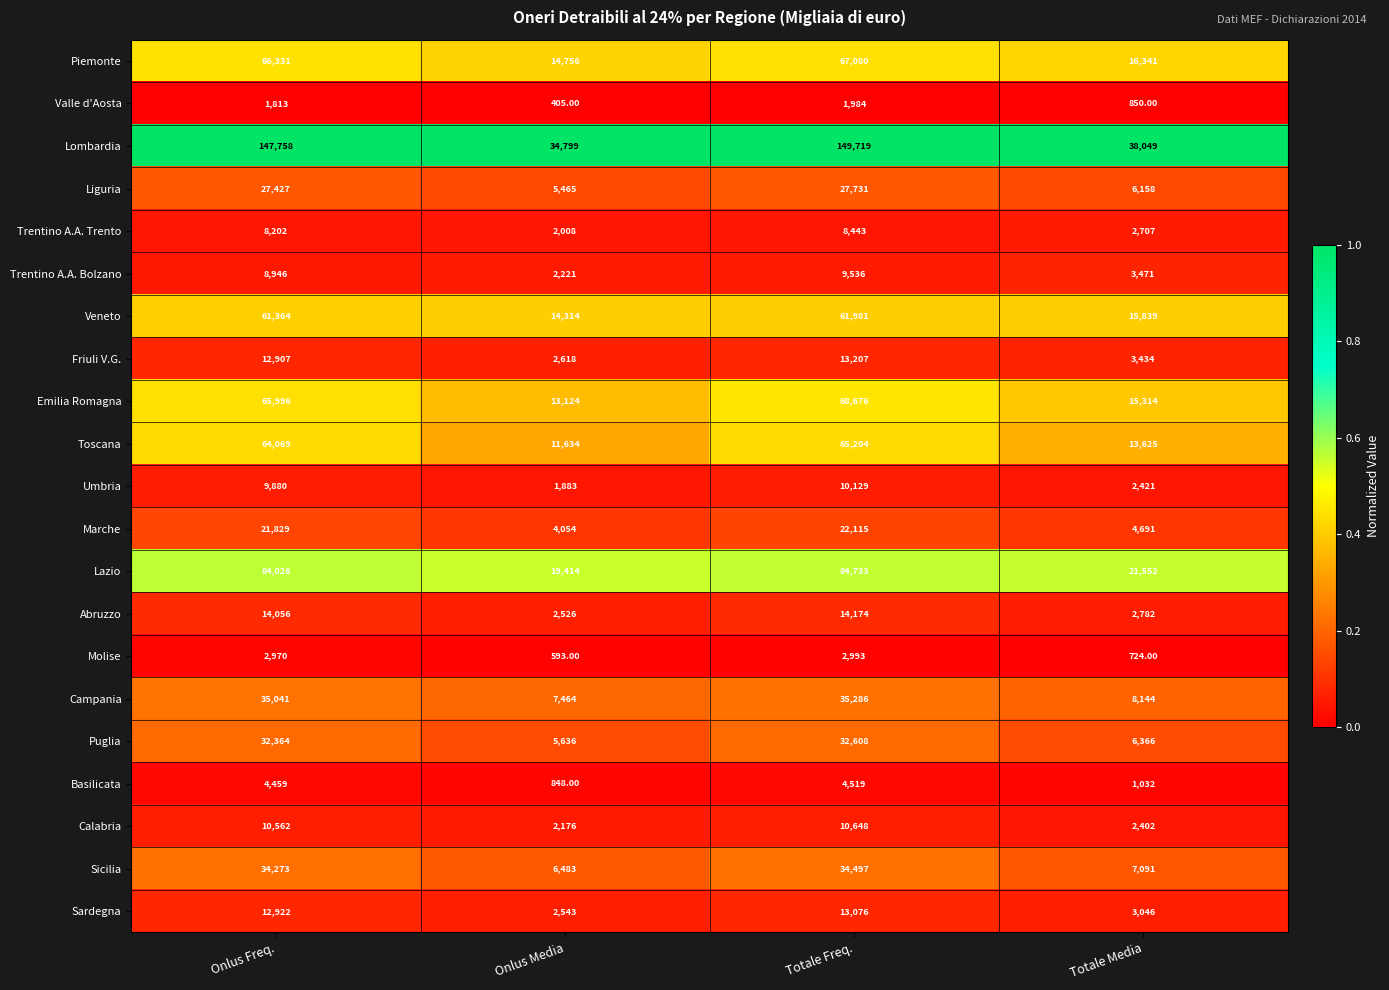

At which category does the chart reach its peak across all series?

Totale Freq.